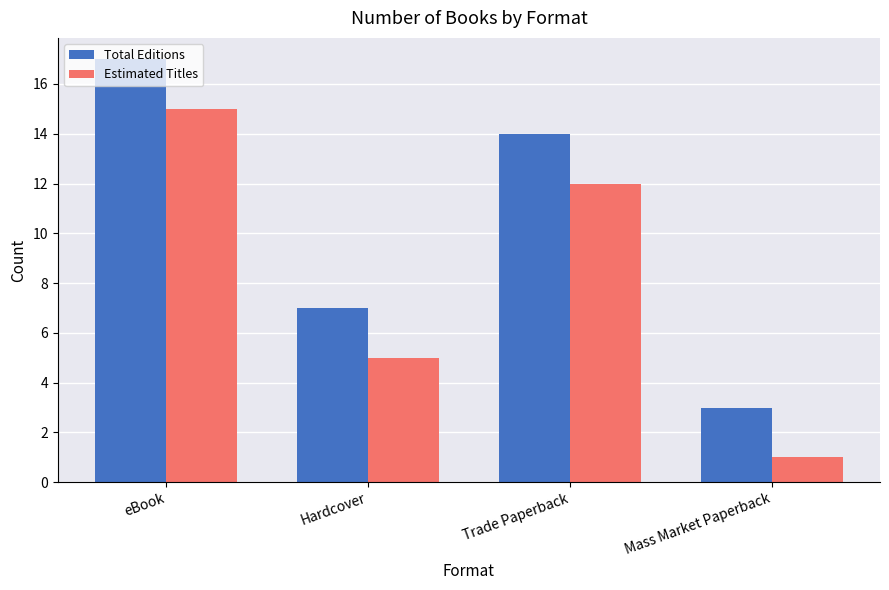

Reading left to right, list all the values displayed in this chart.

Total Editions: eBook=17	Hardcover=7	Trade Paperback=14	Mass Market Paperback=3
Estimated Titles: eBook=15	Hardcover=5	Trade Paperback=12	Mass Market Paperback=1